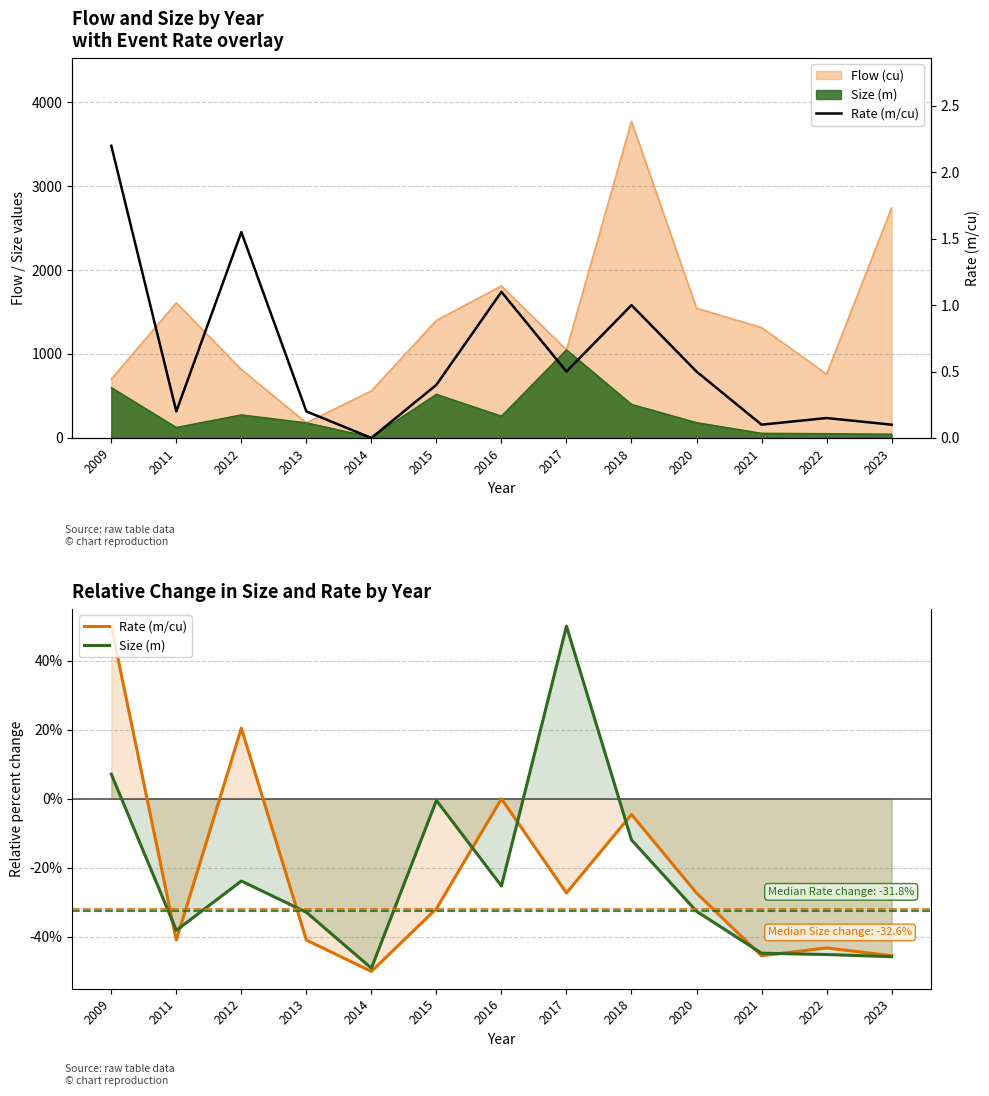

What is the difference between the Size (m) values at 2022 and 2016?

19.9